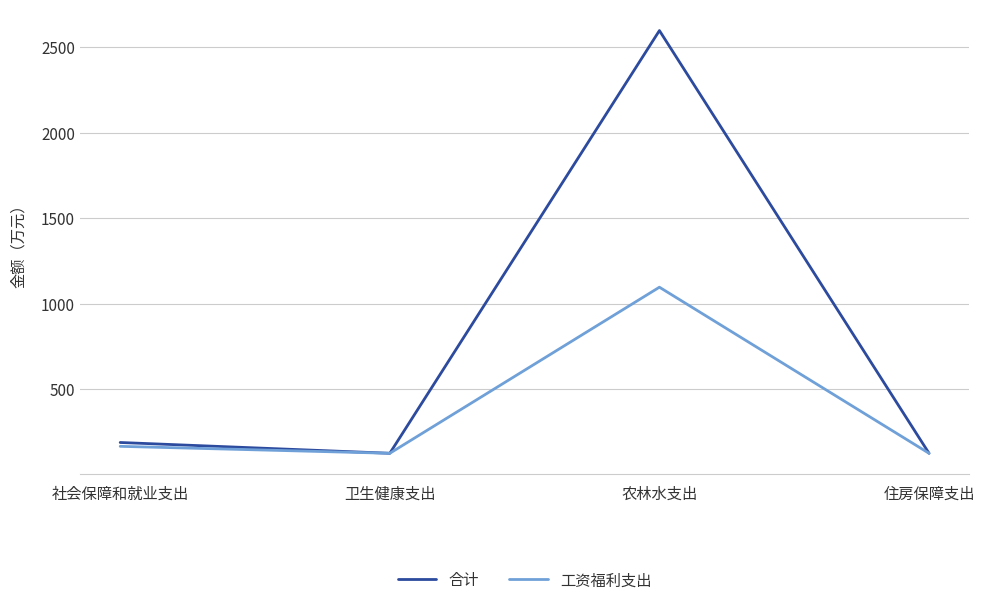

What is the difference between the 工资福利支出 values at 住房保障支出 and 农林水支出?

970.7